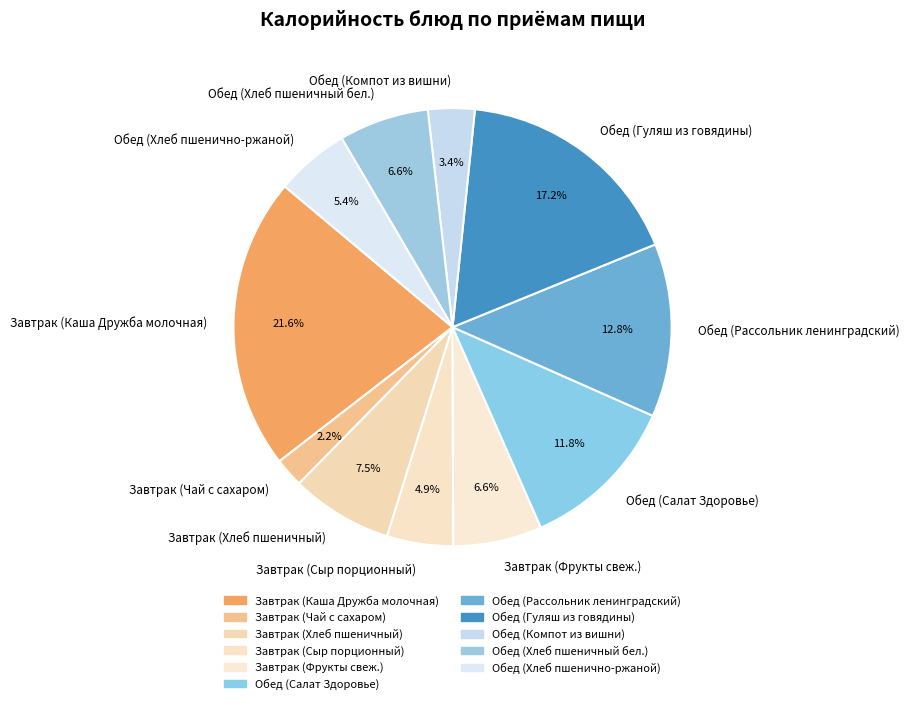

Which category has the smallest portion of the pie?

Завтрак (Чай с сахаром)